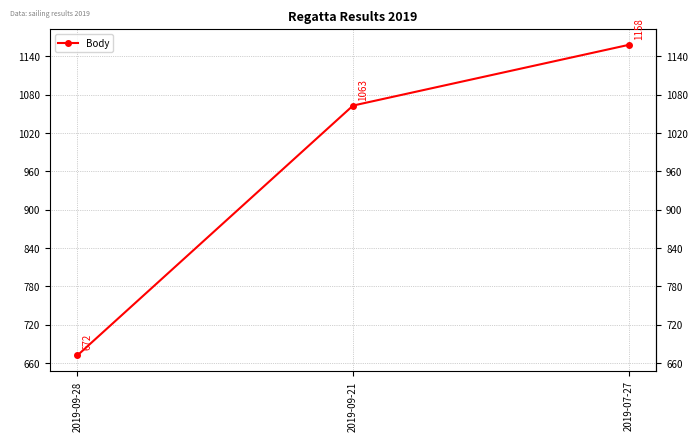

Is it true that the value at 2019-09-21 is 1530?

False